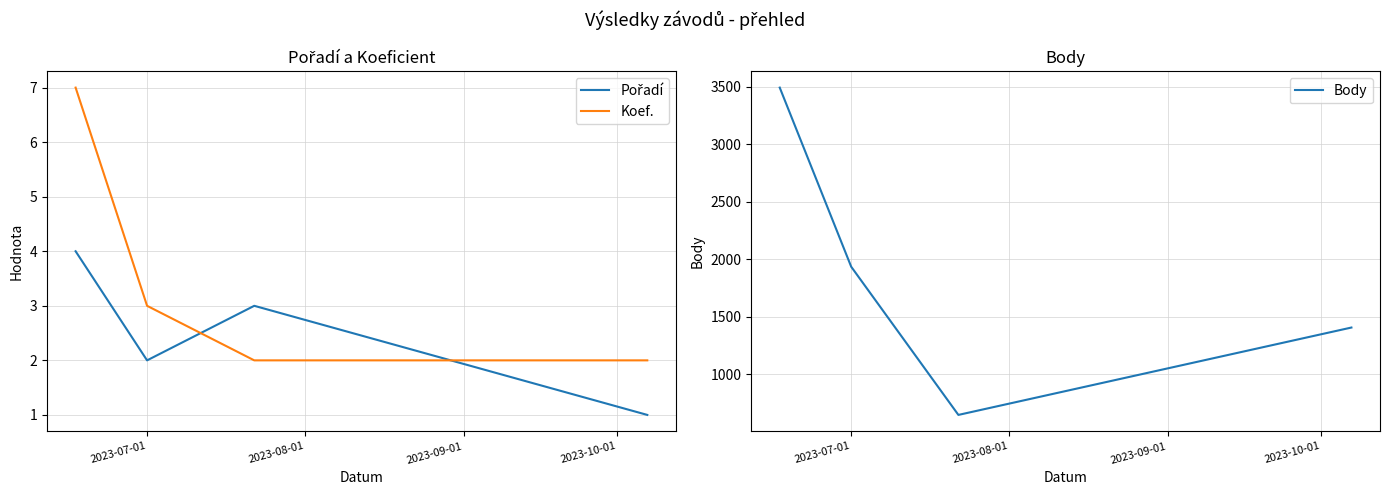

Count the Koef. values in the range 2 to 7.

4